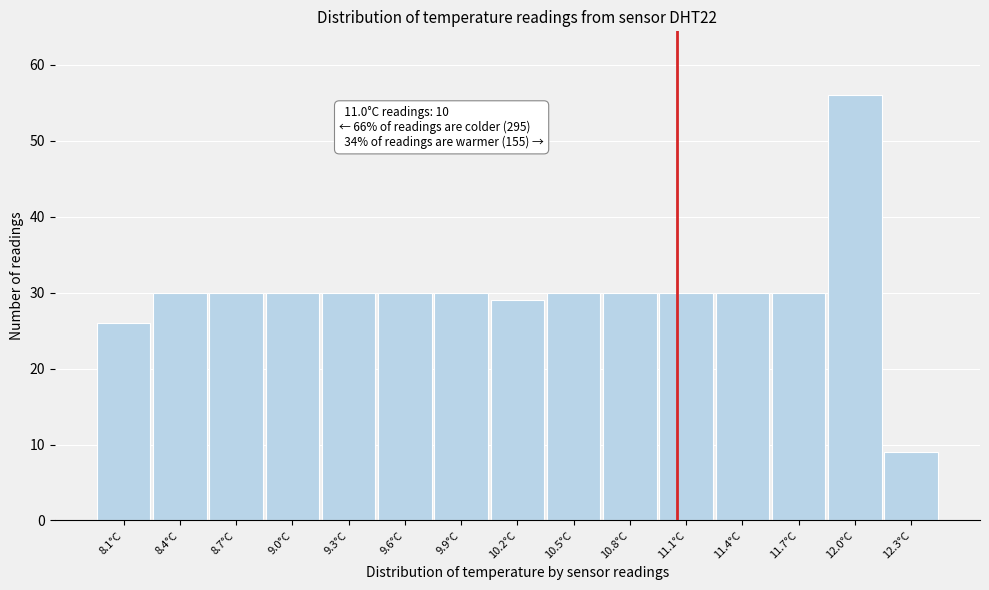

Reading right to left, transcribe all the data shown in this chart.

12.3°C=9	12.0°C=56	11.7°C=30	11.4°C=30	11.1°C=30	10.8°C=30	10.5°C=30	10.2°C=29	9.9°C=30	9.6°C=30	9.3°C=30	9.0°C=30	8.7°C=30	8.4°C=30	8.1°C=26